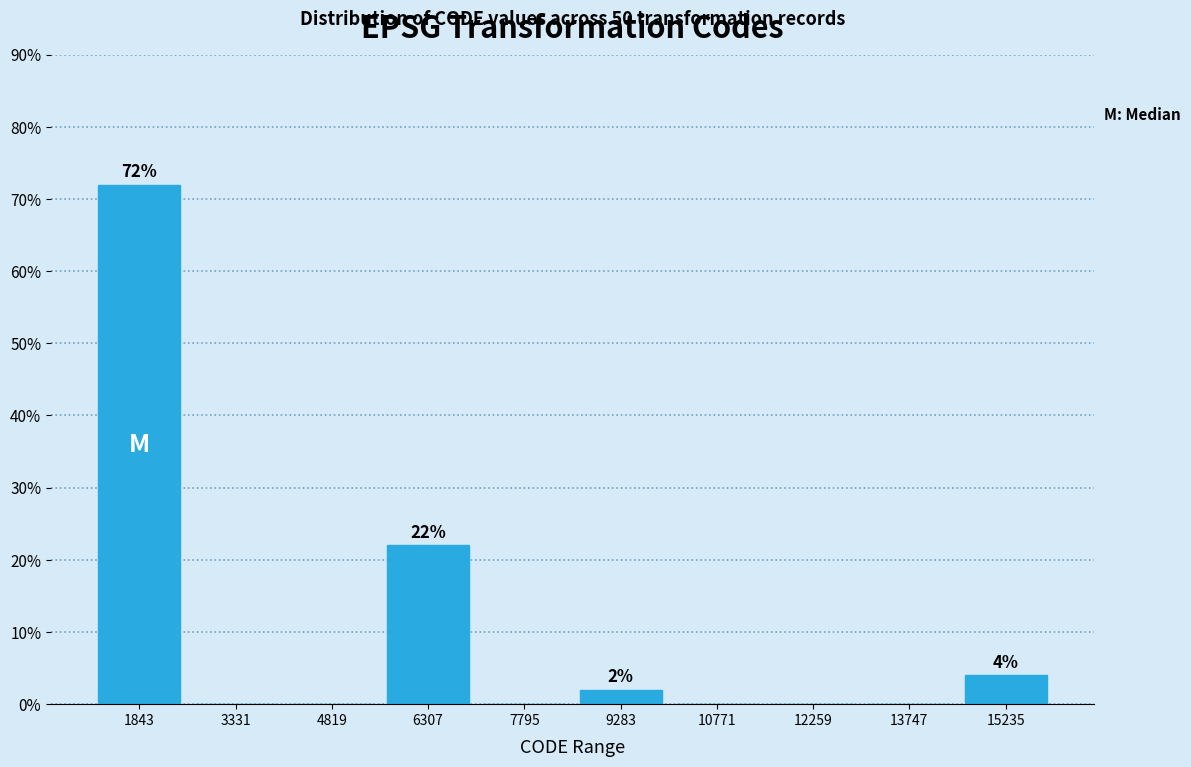

Which range on the x-axis has the tallest bar?

1200 to 2600